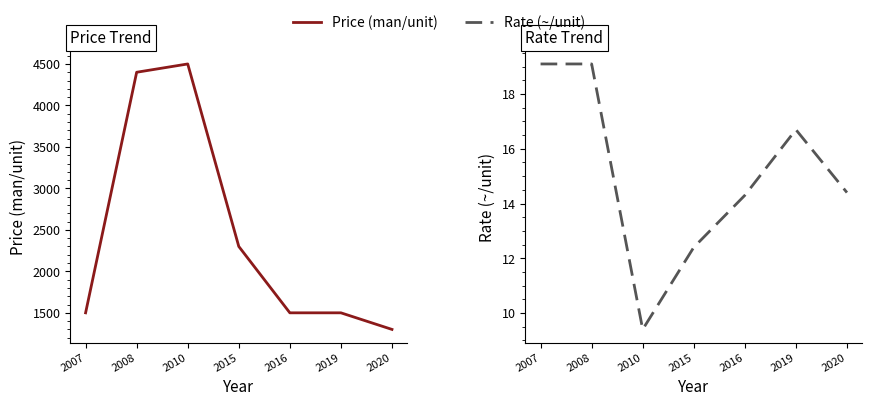

The value of Rate (~/unit) at 2015 is 4.7. True or false?

False